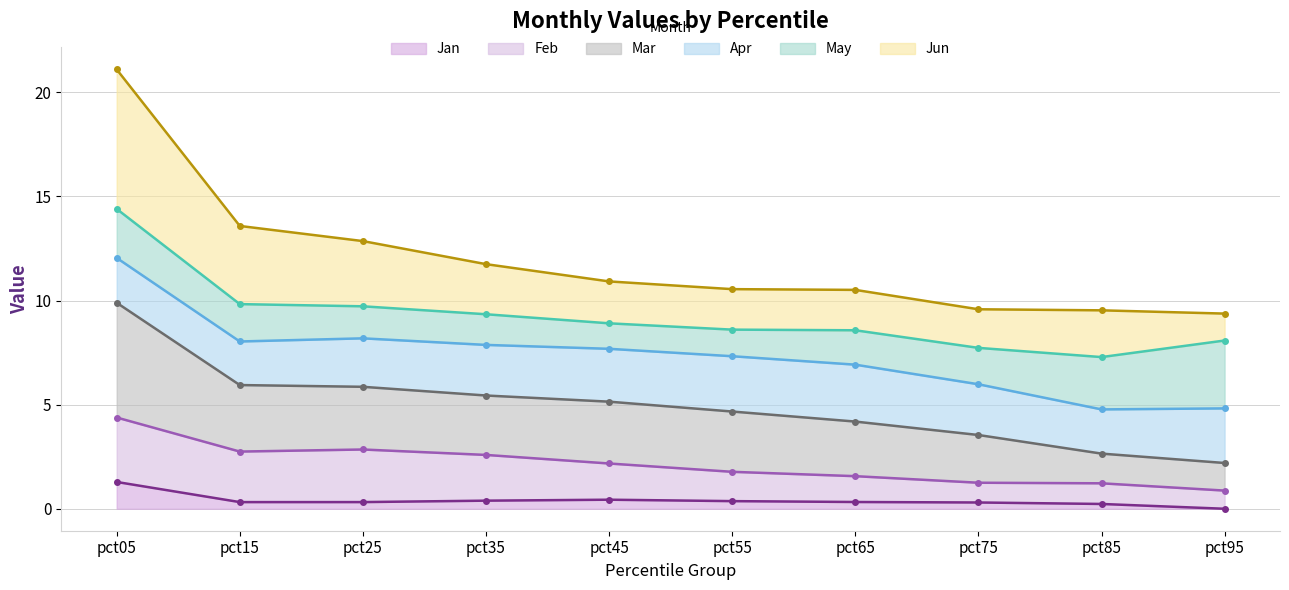

What is the maximum value for Jan?

1.3